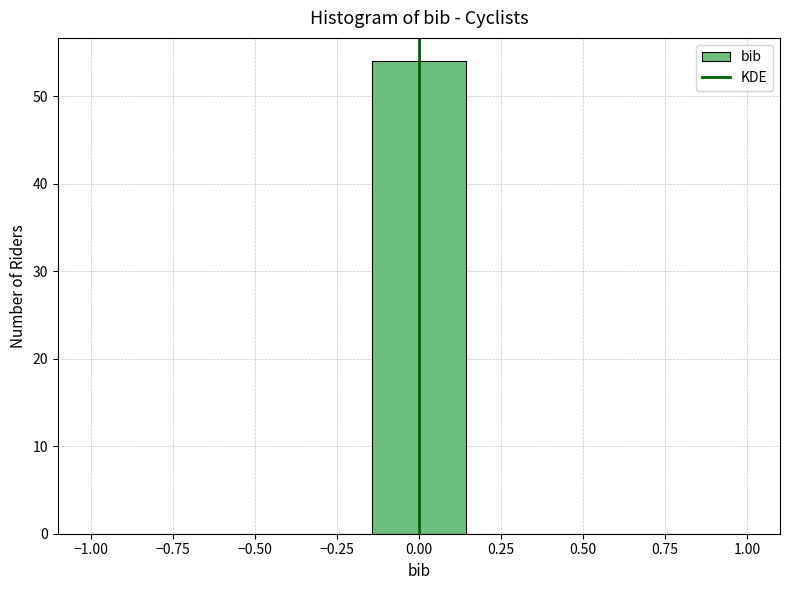

Reading left to right, list every bar in this chart as the range it spans on the x-axis followed by its height. Neither the bar edges nor the heights are printed on the chart, so give them approximately, as read against the axes.

-1.00 to -0.70: 0
-0.70 to -0.45: 0
-0.45 to -0.15: 0
-0.15 to 0.15: 54
0.15 to 0.45: 0
0.45 to 0.70: 0
0.70 to 1.00: 0